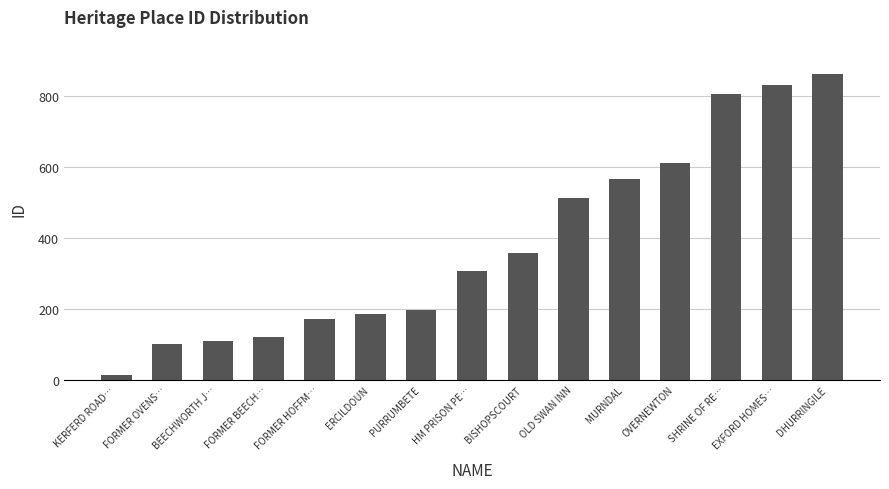

List the labels in order of value, largest first.

DHURRINGILE, EXFORD HOMES…, SHRINE OF RE…, OVERNEWTON, MURNDAL, OLD SWAN INN, BISHOPSCOURT, HM PRISON PE…, PURRUMBETE, ERCILDOUN, FORMER HOFFM…, FORMER BEECH…, BEECHWORTH J…, FORMER OVENS…, KERFERD ROAD…